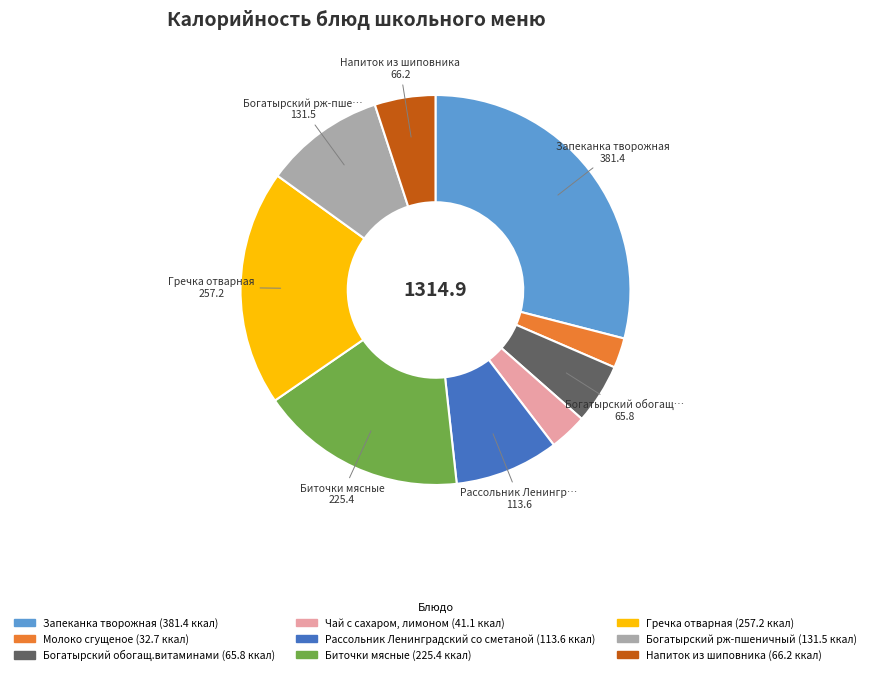

Does any single category account for the majority?

No